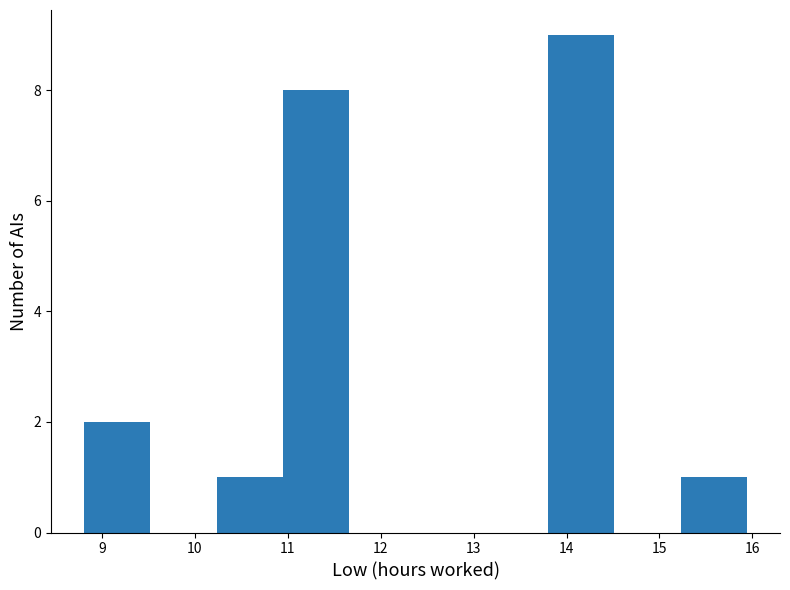

Reading left to right, list every bar in this chart as the range it spans on the x-axis followed by its height. Neither the bar edges nor the heights are printed on the chart, so give them approximately, as read against the axes.

8.8 to 9.5: 2
9.5 to 10.2: 0
10.2 to 10.9: 1
10.9 to 11.7: 8
11.7 to 12.4: 0
12.4 to 13.1: 0
13.1 to 13.8: 0
13.8 to 14.5: 9
14.5 to 15.2: 0
15.2 to 15.9: 1